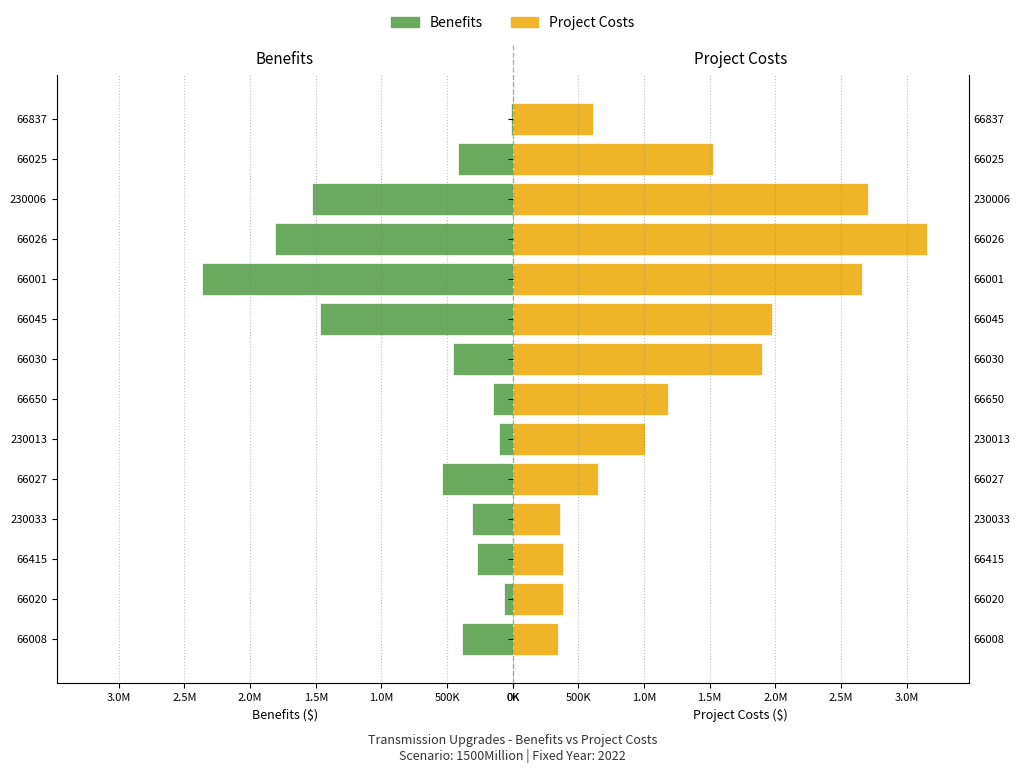

Reading right to left, list all the values displayed in this chart.

Benefits: 13661.1	414746.4	1529868.8	1808814.4	2366893.1	1466238.2	455738.2	153042.4	102744.3	539510.3	312701.7	273085.9	68444.9	385969.5
Project Costs: 608640.0	1521600.0	2709000.0	3157320.0	2662800.0	1978080.0	1902000.0	1179240.0	1006200.0	646680.0	361200.0	380400.0	380400.0	342360.0